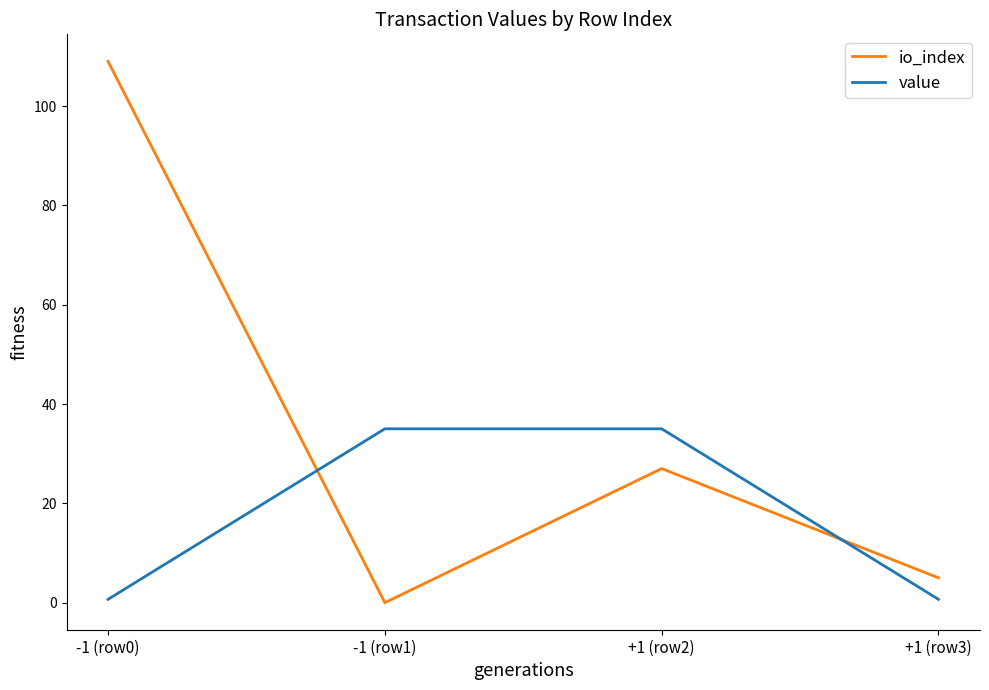

Rank the series by their maximum value, from lowest to highest.

value, io_index